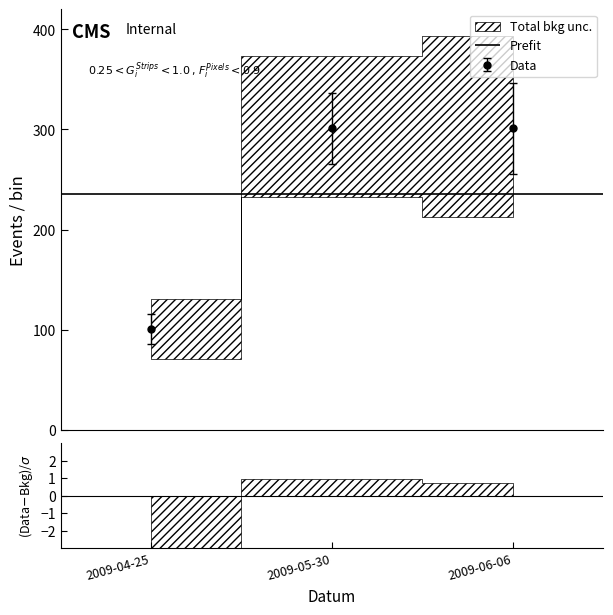

How many data points in Data are less than 301?

1